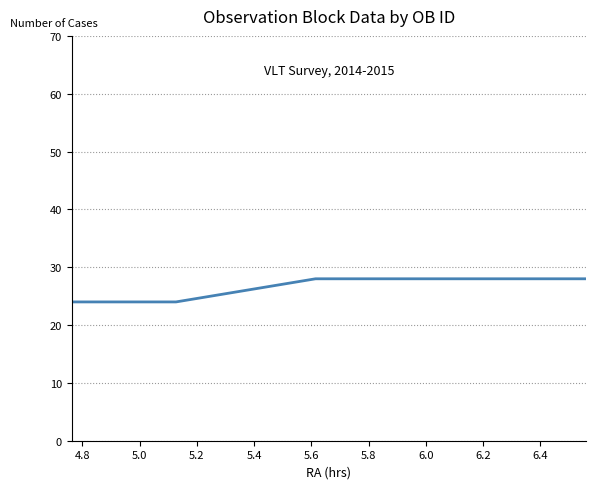

What is the difference between the maximum and minimum values?

4